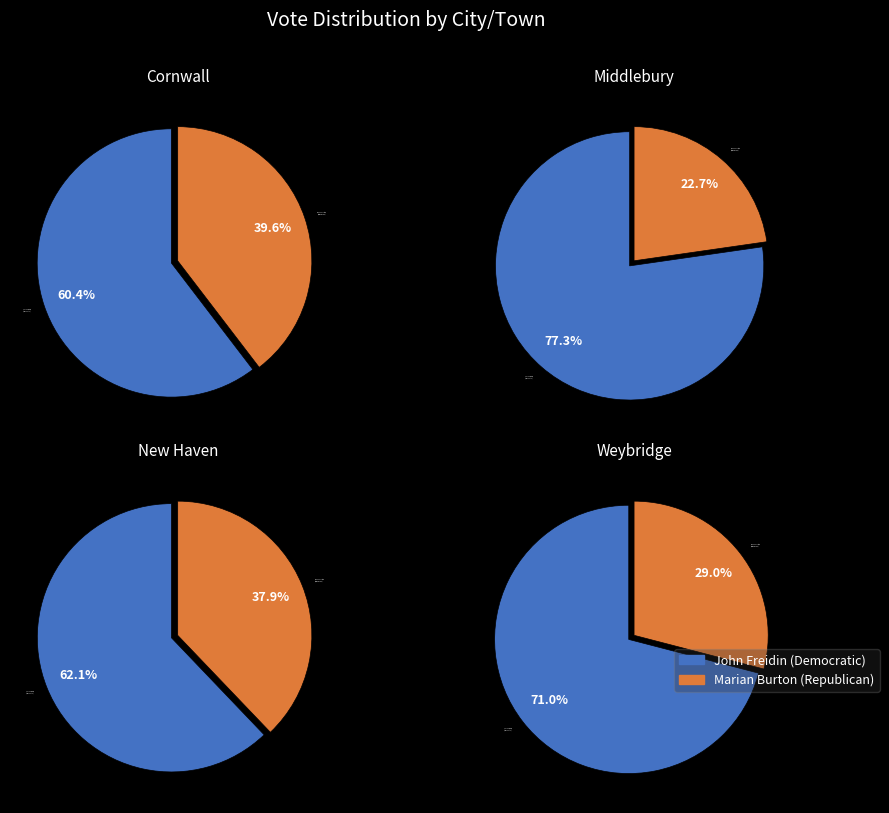

Between Cornwall and Weybridge, which series saw the biggest shift?

Marian Burton (Republican)